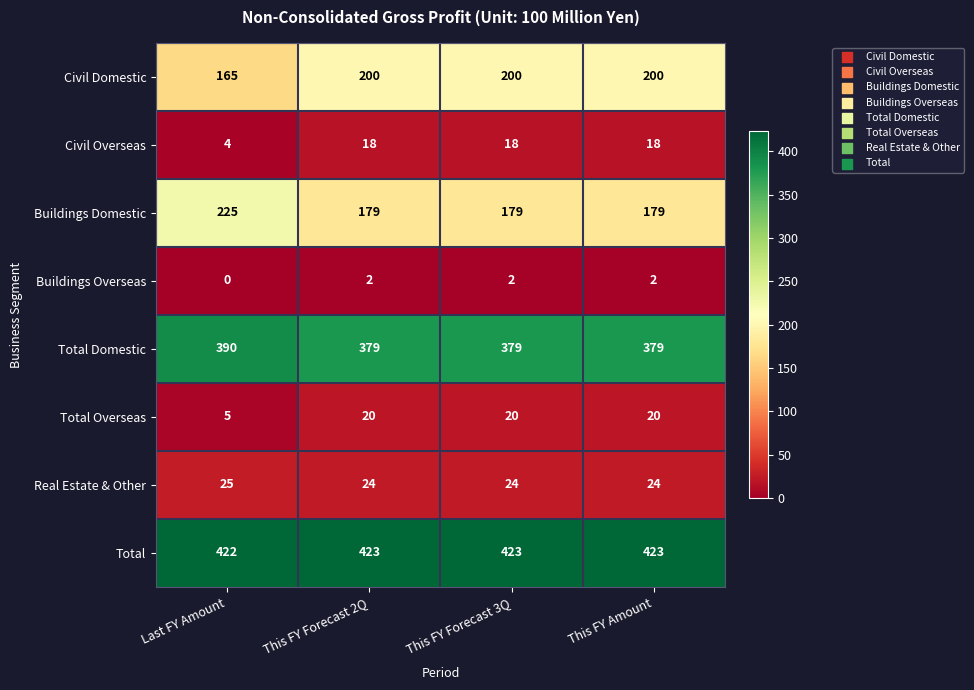

At how many categories does at least one series exceed 105?

4